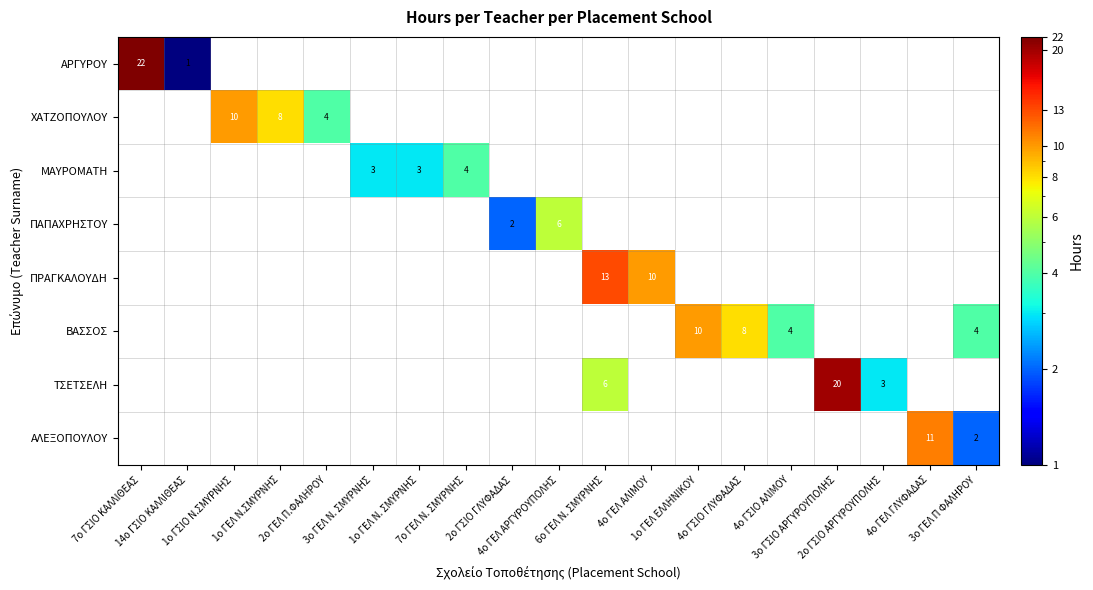

At which category is the sum across all series the highest?

7o ΓΣΙΟ ΚΑΛΛΙΘΕΑΣ